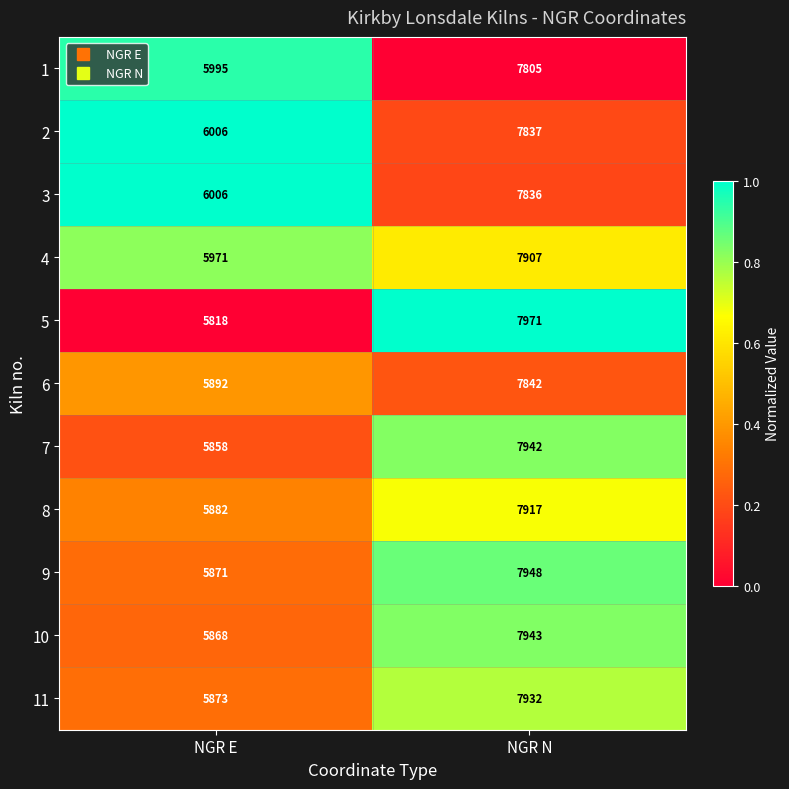

Which series has the largest range (max minus min)?

5